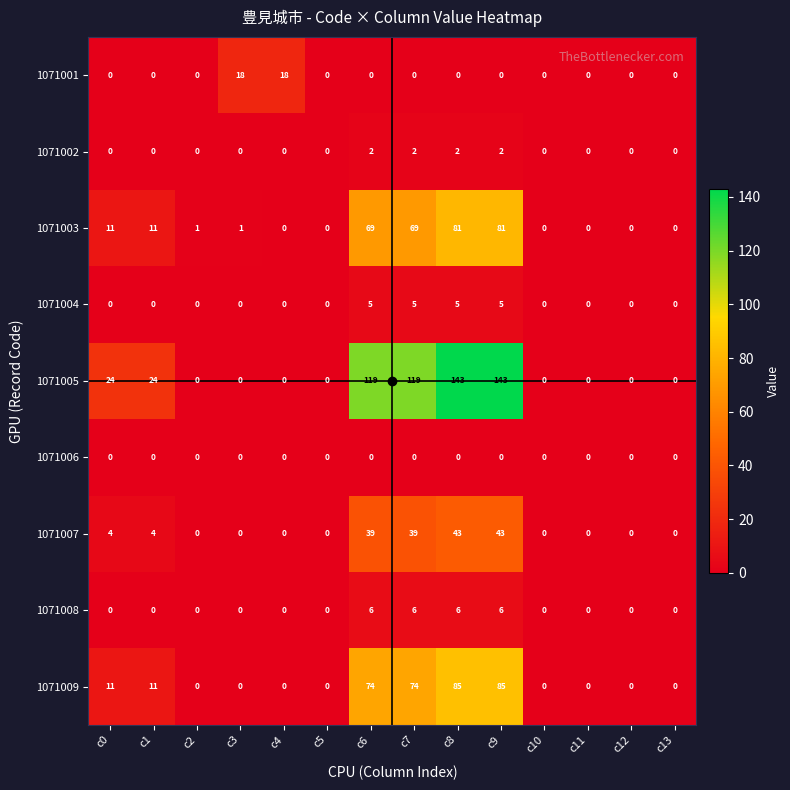

What is the greatest value displayed?

143